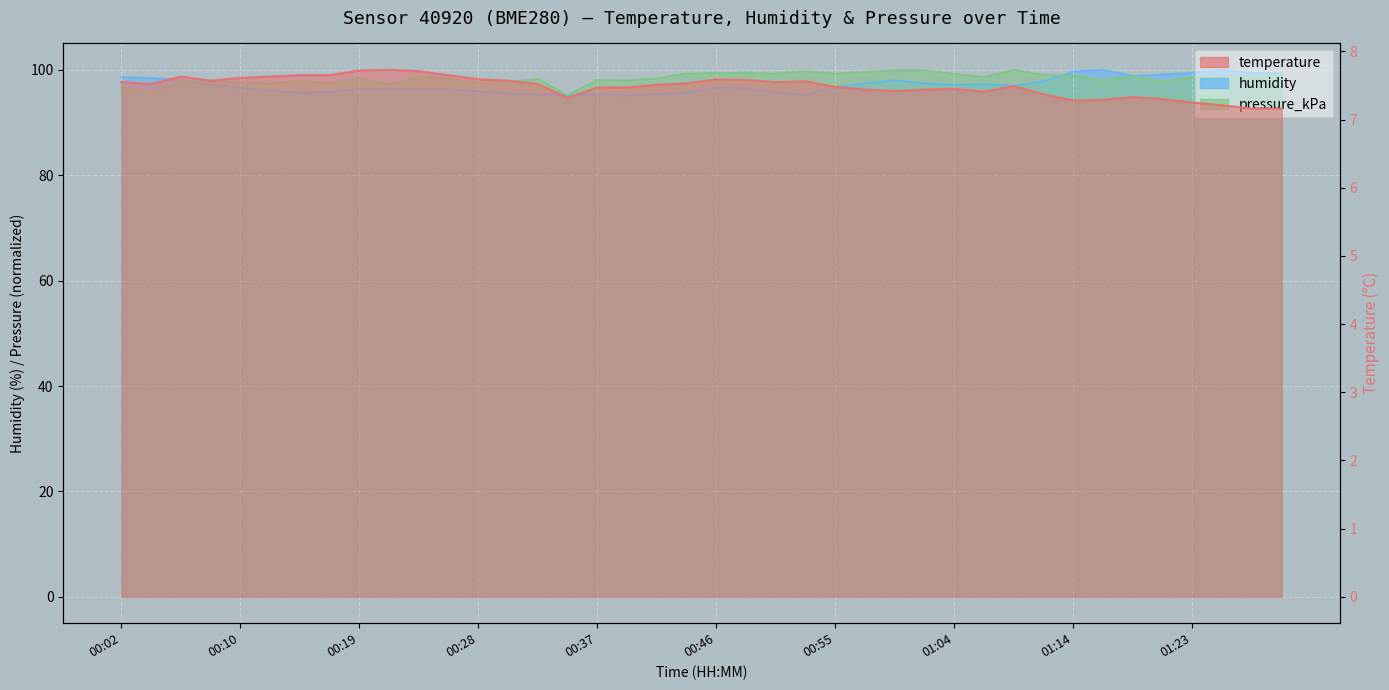

Which series changed the most between 00:41 and 01:04?

humidity